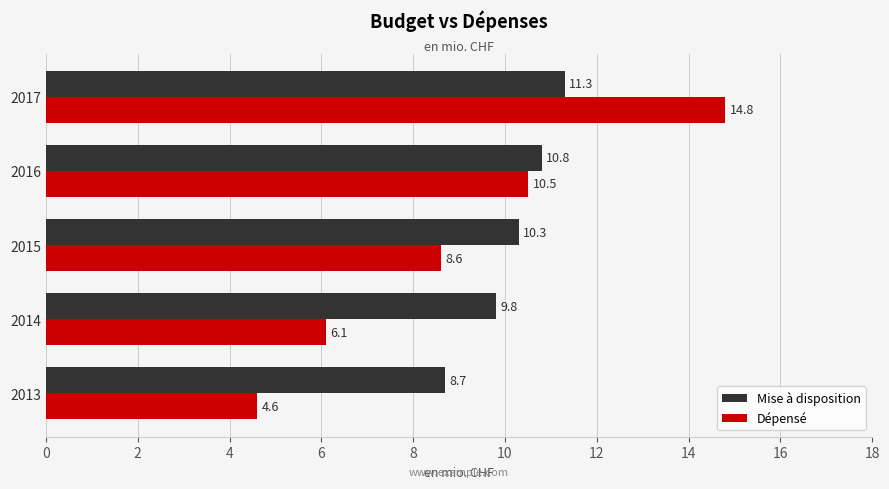

Which series has the largest total across all categories?

Mise à disposition